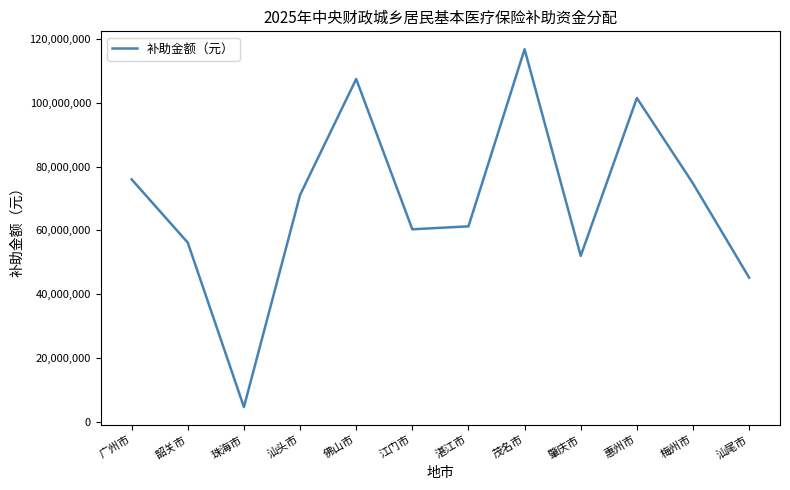

What is the greatest value displayed?

116850000